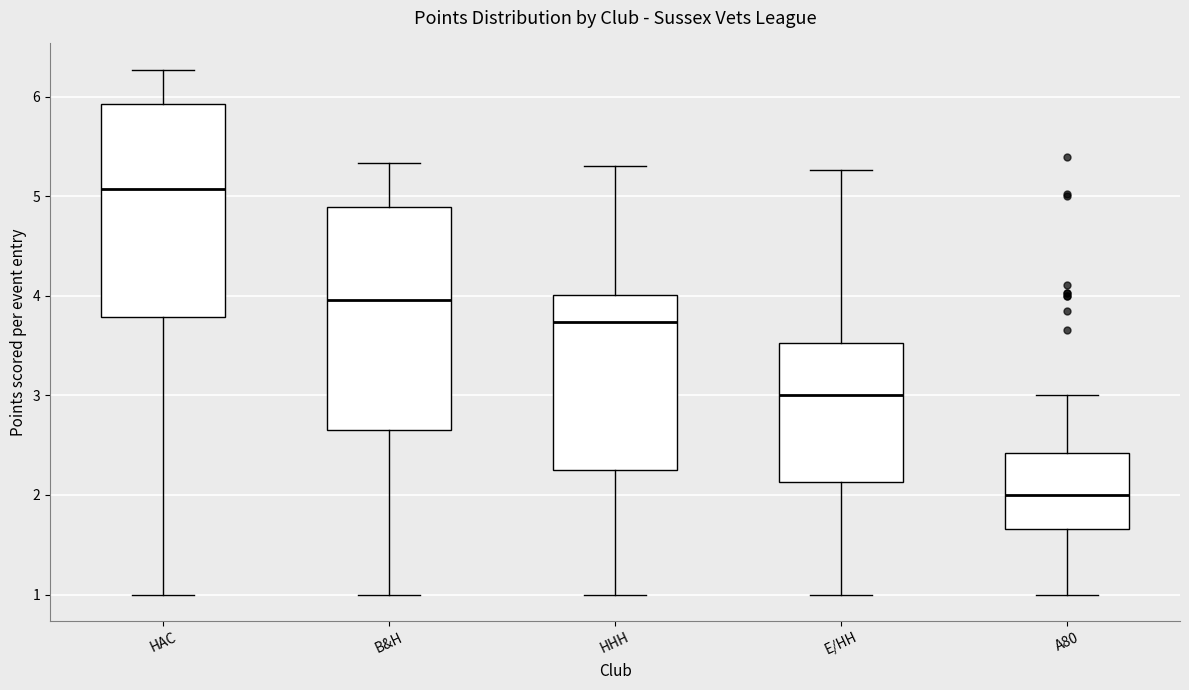

Reading left to right, read every box against the y-axis: the position of its median line, the range the box covers, and the ends of its whiskers. The values are not printed on the chart, so give them approximately, as read against the axis.

HAC: median 5.1, box 3.8 to 5.9, whiskers 1.0 to 6.3
B&H: median 4.0, box 2.7 to 4.9, whiskers 1.0 to 5.3
HHH: median 3.7, box 2.2 to 4.0, whiskers 1.0 to 5.3
E/HH: median 3.0, box 2.1 to 3.5, whiskers 1.0 to 5.3
A80: median 2.0, box 1.7 to 2.4, whiskers 1.0 to 3.0